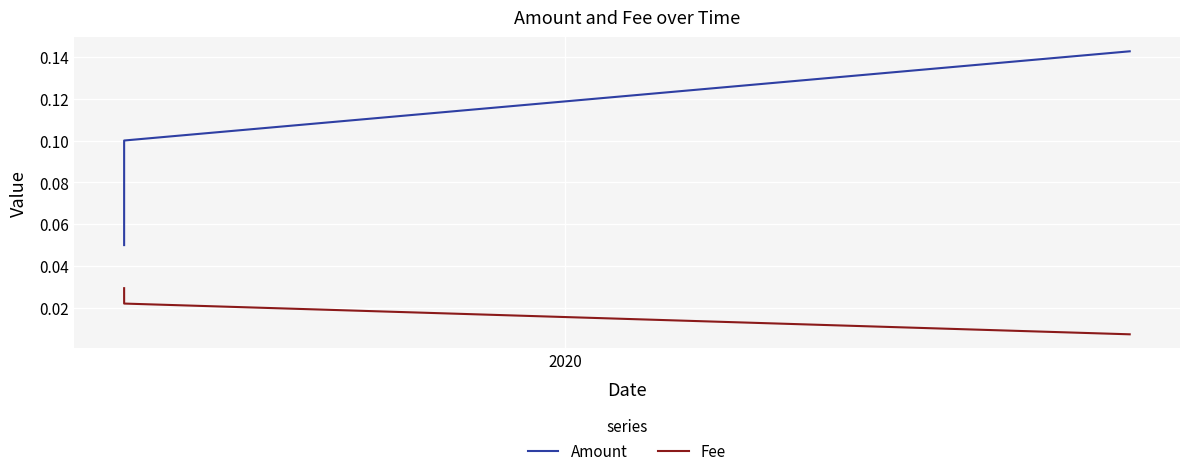

List the series in order of their overall mean, lowest first.

Fee, Amount